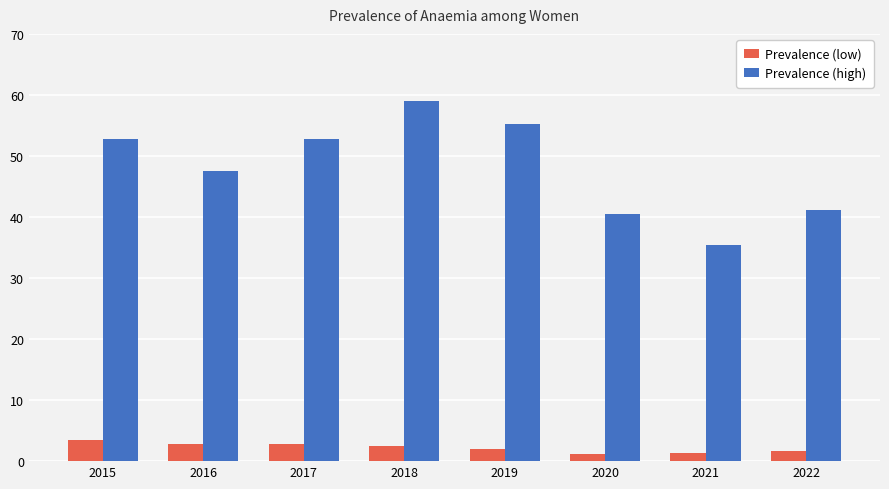

What is the sum of all Prevalence (low) values?

17.7